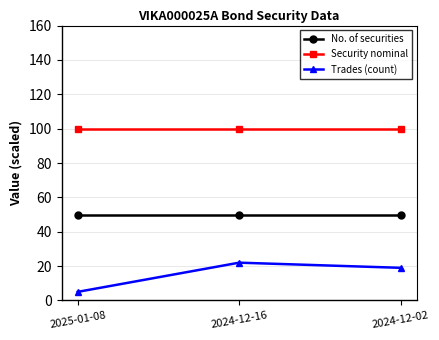

List the series in order of their peak value, lowest first.

Trades (count), No. of securities, Security nominal